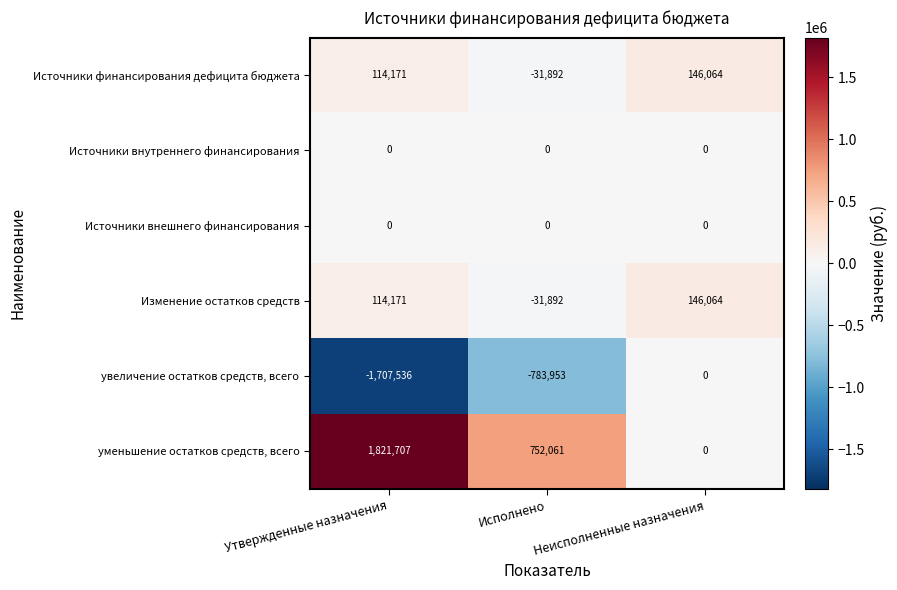

How many negative values does the увеличение остатков средств, всего series have?

2